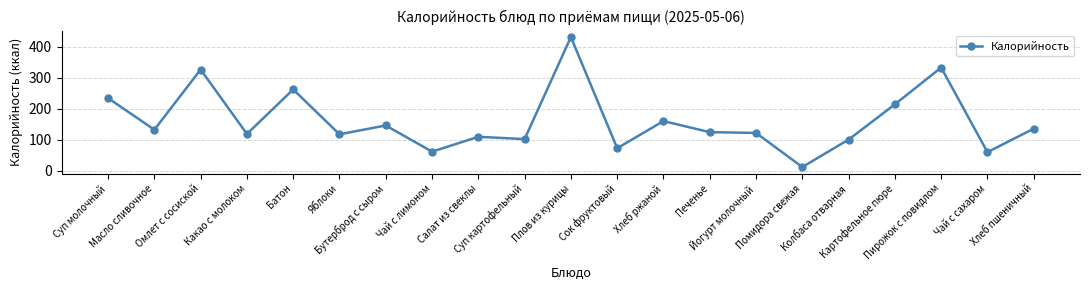

True or false: the data has more than 2 interior local peaks.

True